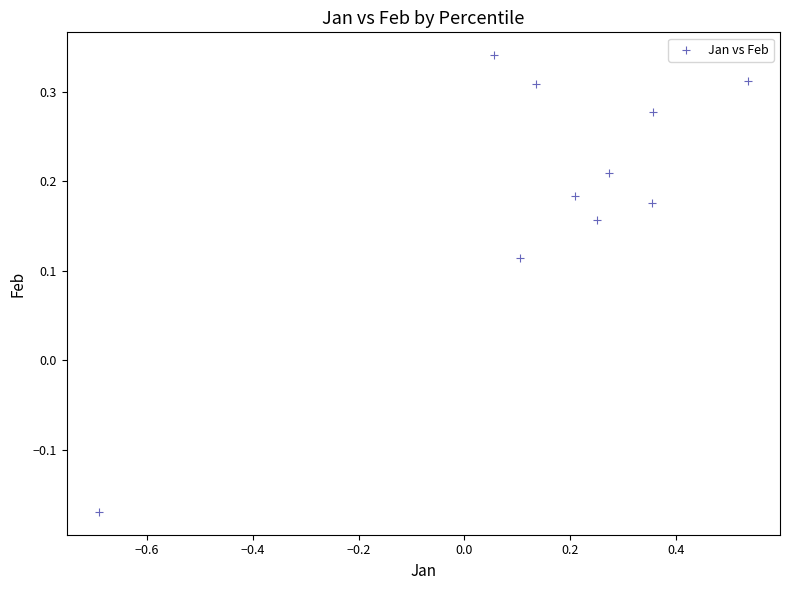

What is the range of X values (max minus min)?

1.2